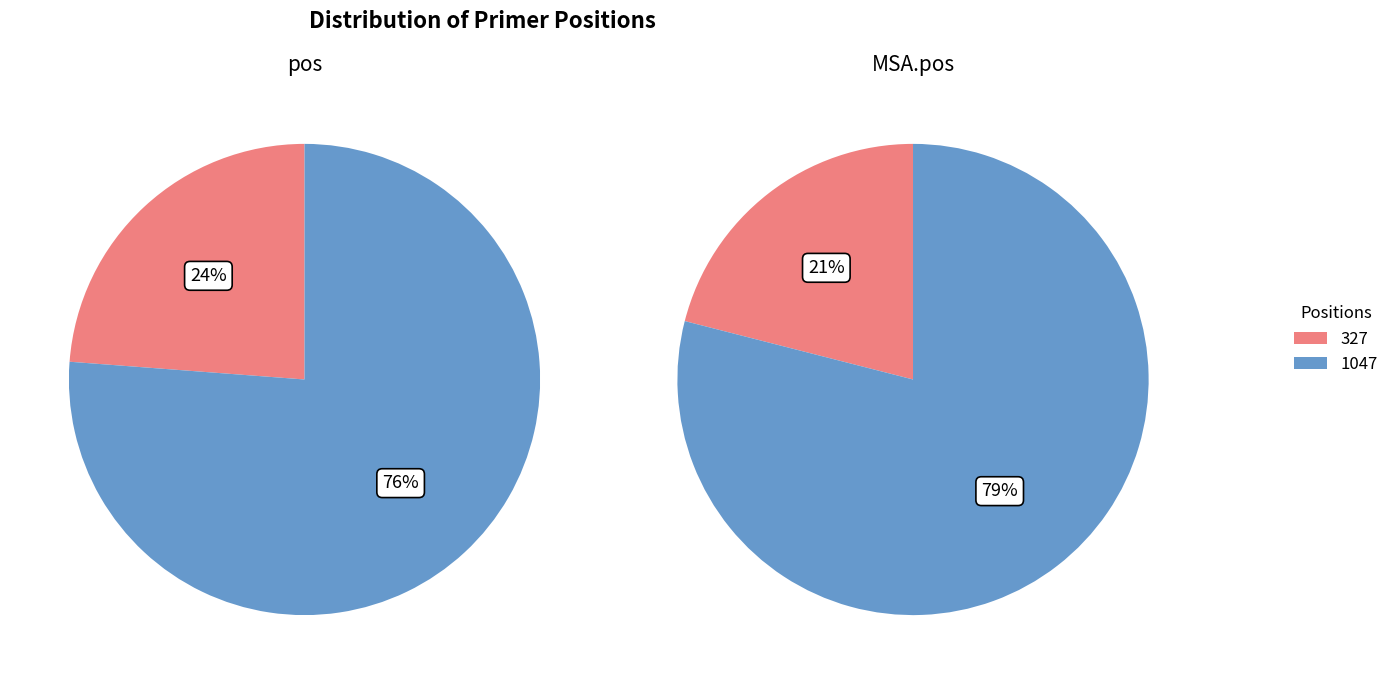

Rank the categories by pos value from lowest to highest.

327, 1047